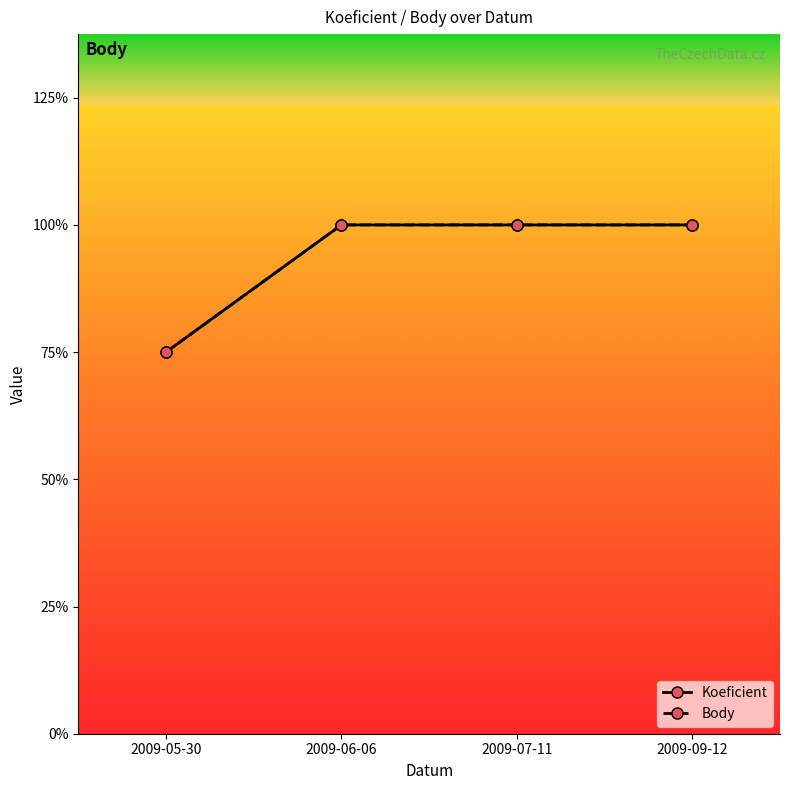

Reading left to right, extract all data points from this chart.

Koeficient: 3	4	4	4
Body: 3	4	4	4